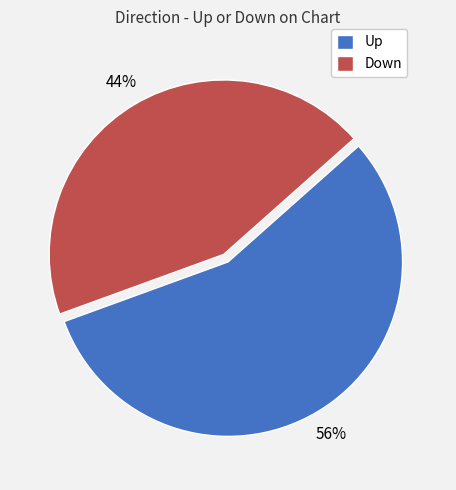

The Up slice represents 44% of the pie. True or false?

False